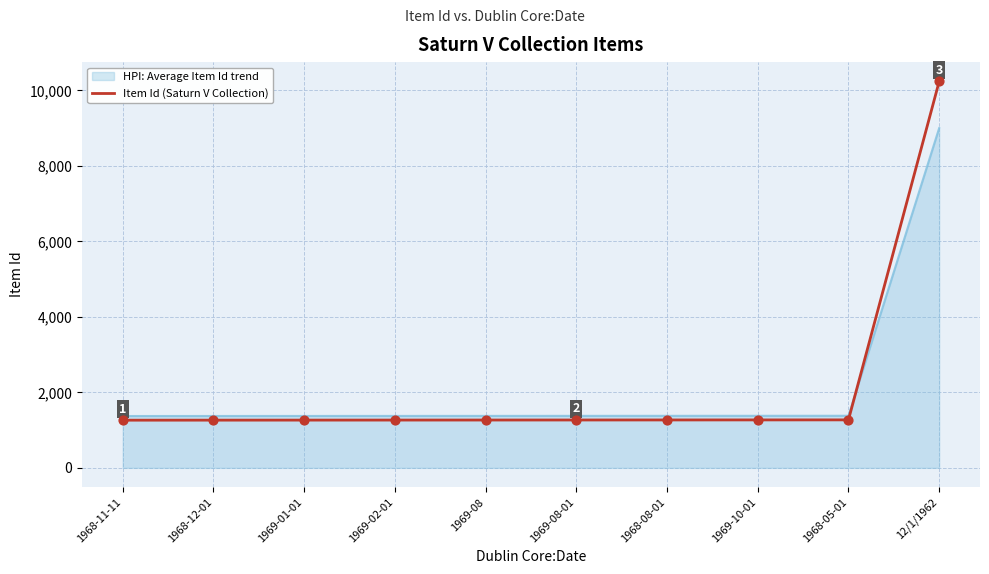

Which series has the largest range (max minus min)?

Item Id (Saturn V Collection)